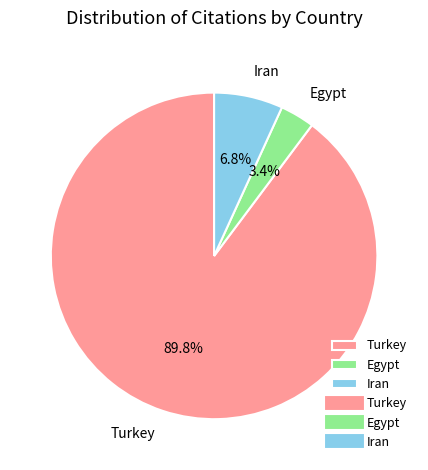

What portion of the pie excludes Turkey?

10.2%